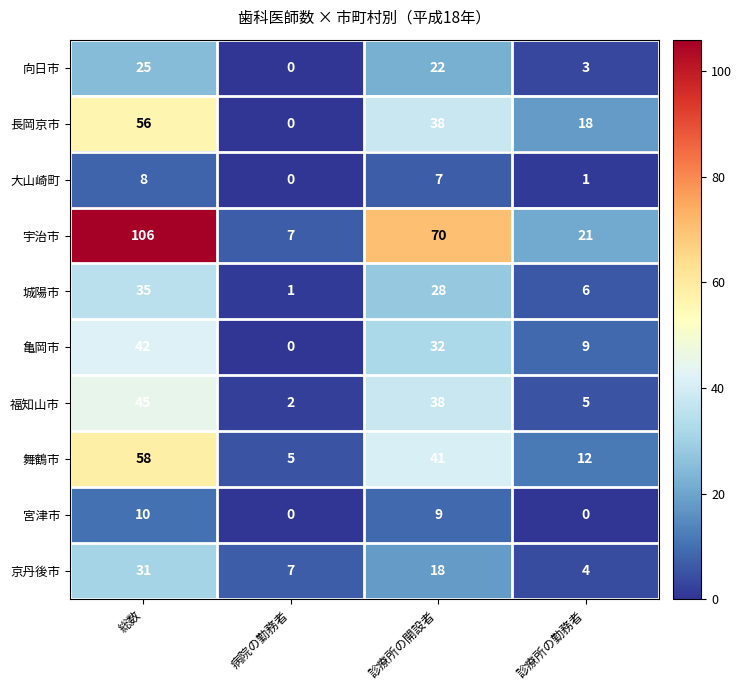

The 宮津市 series shows 2 at 診療所の開設者. True or false?

False